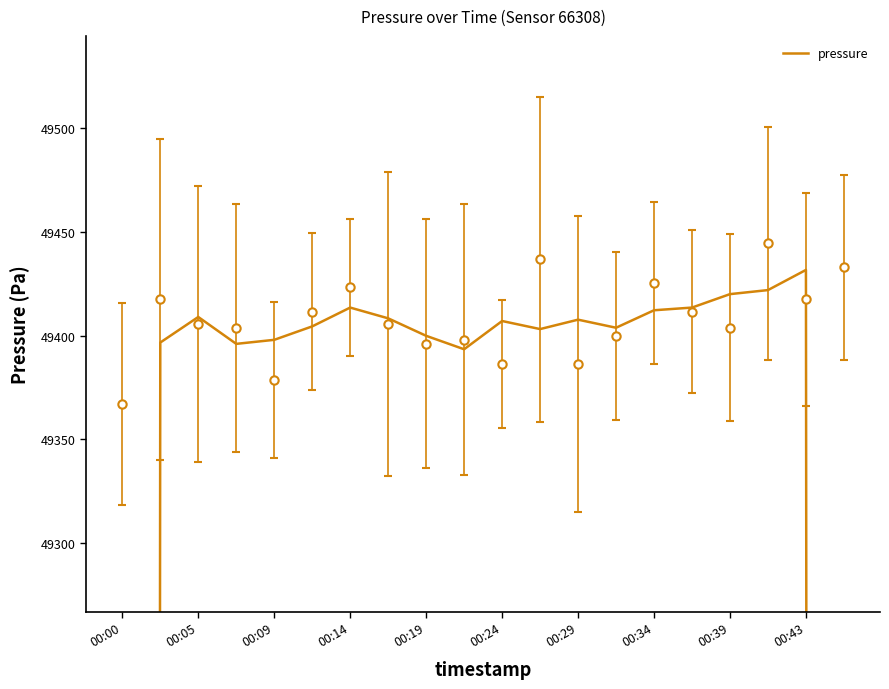

Which has a higher value, 12 or 00:24?

12